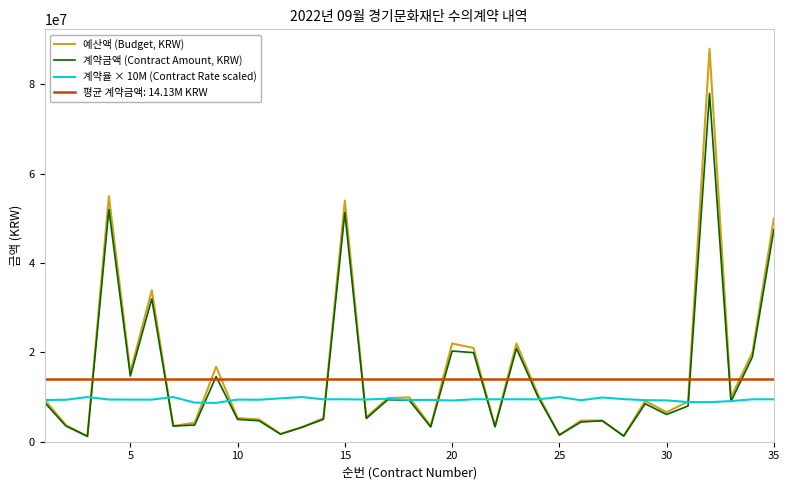

Reading left to right, extract all data points from this chart.

예산액 (Budget, KRW): 9427000	3722500	1210000	55000000	15587000	33922000	3520000	4260000	16775000	5300000	5000000	1750940	3240000	5280000	54000000	5500000	9746000	9955000	3520000	22000000	21000000	3500000	22000000	10610000	1499000	4737000	4743687	1320000	9130000	6600000	9000000	88000000	9893752	20000000	50000000
계약금액 (Contract Amount, KRW): 8800000	3500000	1210000	52000000	14700000	32000000	3520000	3730000	14600000	5000000	4700000	1700000	3240000	5016000	51300000	5200000	9400000	9300000	3300000	20300000	19950000	3325000	20900000	10070000	1499000	4400000	4700000	1258400	8500000	6105000	8000000	78000000	9000000	19000000	47500000
계약율 × 10M (Contract Rate scaled): 9334889	9402283	10000000	9454545	9430936	9433406	10000000	8755869	8703428	9433962	9400000	9709071	10000000	9500000	9500000	9454545	9644983	9342039	9375000	9227273	9500000	9500000	9500000	9491046	10000000	9288579	9907905	9533333	9309967	9250000	8888889	8863636	9096650	9500000	9500000